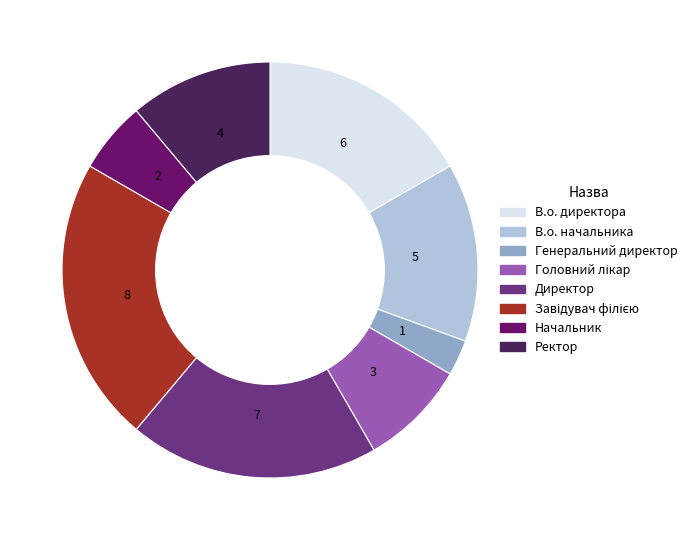

Combined, do Директор and Начальник account for over 50%?

No